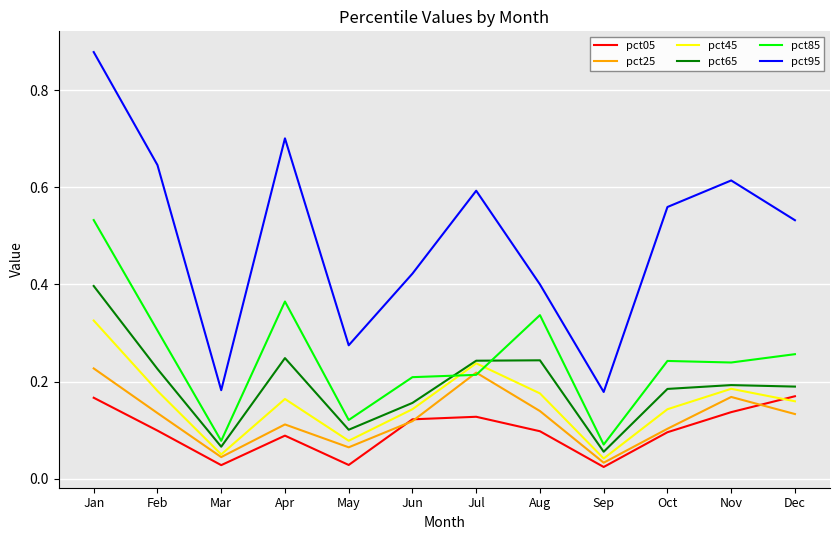

Where is pct45 nearest to the value 0?

Sep